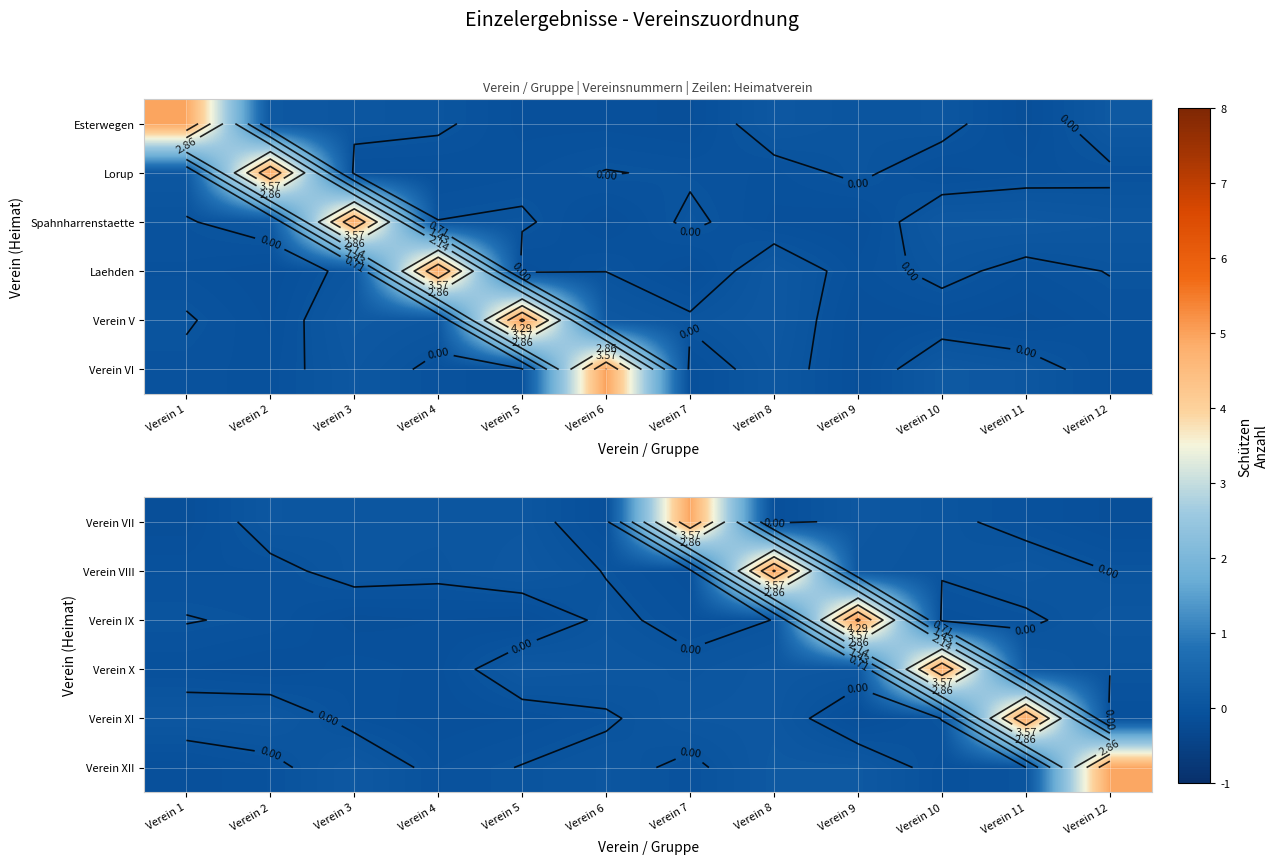

What is the maximum value shown in the chart?

5.1